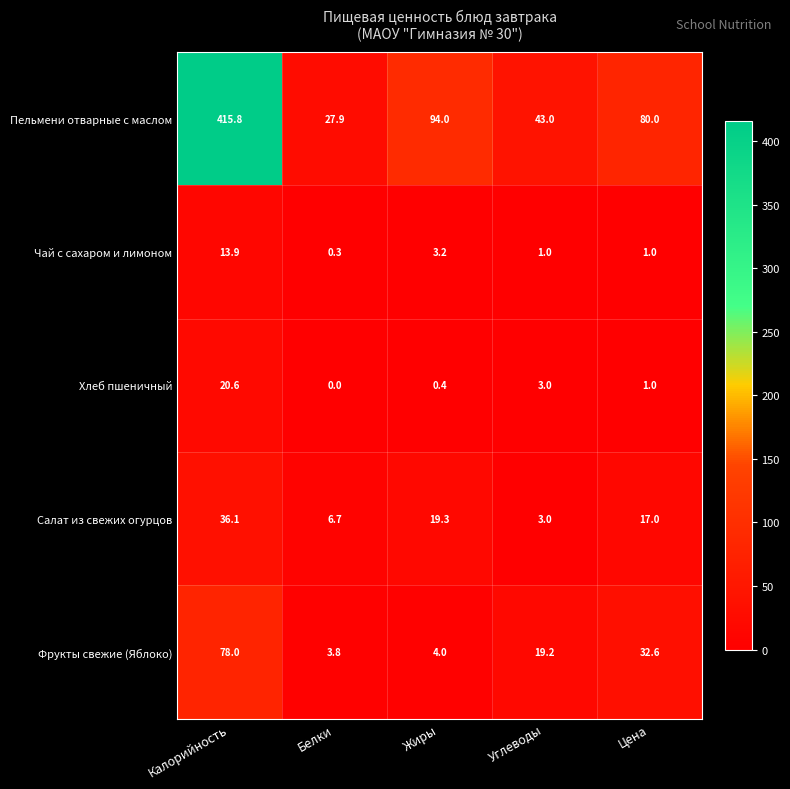

True or false: Салат из свежих огурцов has a value of 36.1 at Калорийность.

True